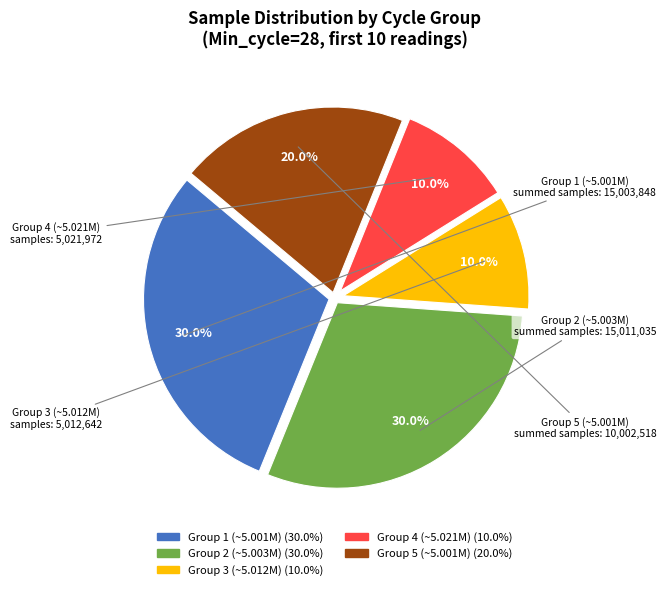

How many slices are in this pie chart?

5